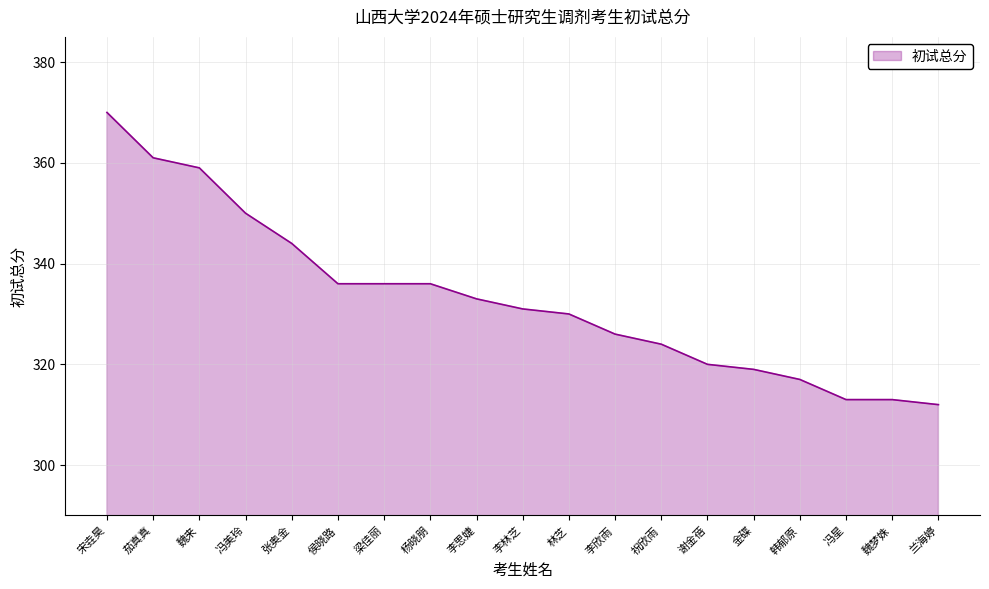

At which category does the chart reach its peak across all series?

宋垚昊